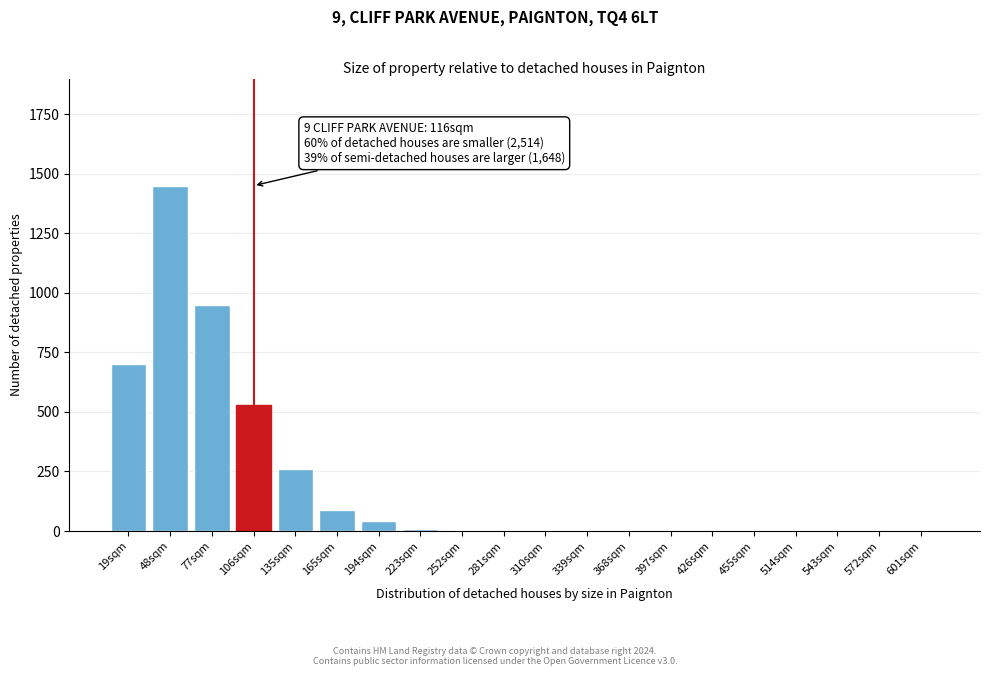

Reading right to left, what are all the values shown in this chart?

601sqm=0	572sqm=0	543sqm=0	514sqm=0	455sqm=0	426sqm=0	397sqm=0	368sqm=0	339sqm=0	310sqm=0	281sqm=0	252sqm=0	223sqm=10	194sqm=40	165sqm=90	135sqm=260	106sqm=530	77sqm=950	48sqm=1450	19sqm=700